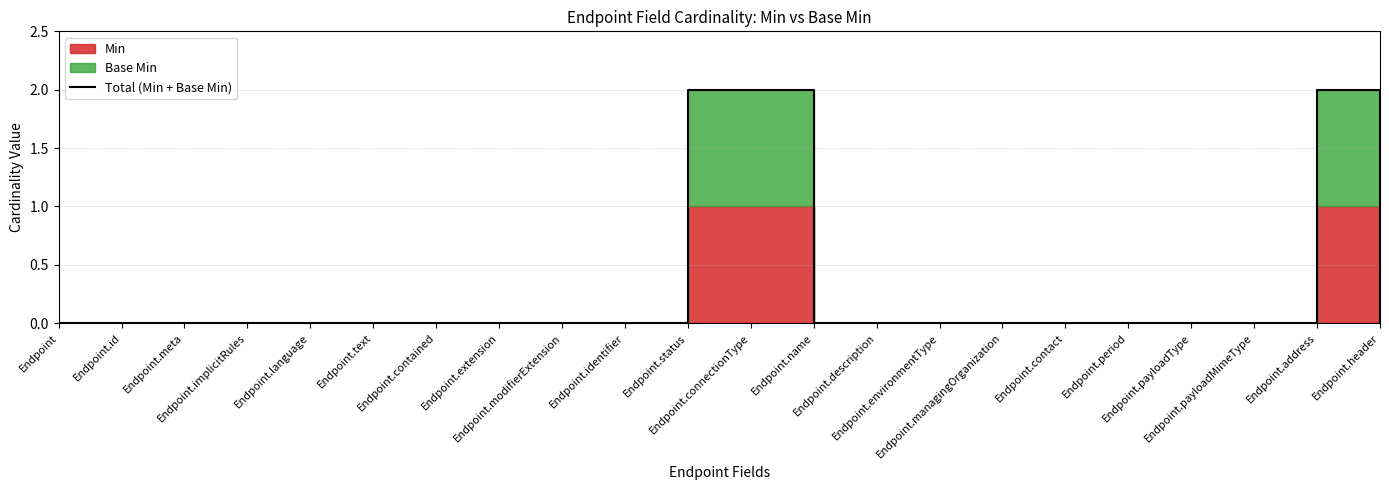

List the labels in order of value, largest first.

Endpoint.status, Endpoint.connectionType, Endpoint.address, Endpoint, Endpoint.id, Endpoint.meta, Endpoint.implicitRules, Endpoint.language, Endpoint.text, Endpoint.contained, Endpoint.extension, Endpoint.modifierExtension, Endpoint.identifier, Endpoint.name, Endpoint.description, Endpoint.environmentType, Endpoint.managingOrganization, Endpoint.contact, Endpoint.period, Endpoint.payloadType, Endpoint.payloadMimeType, Endpoint.header